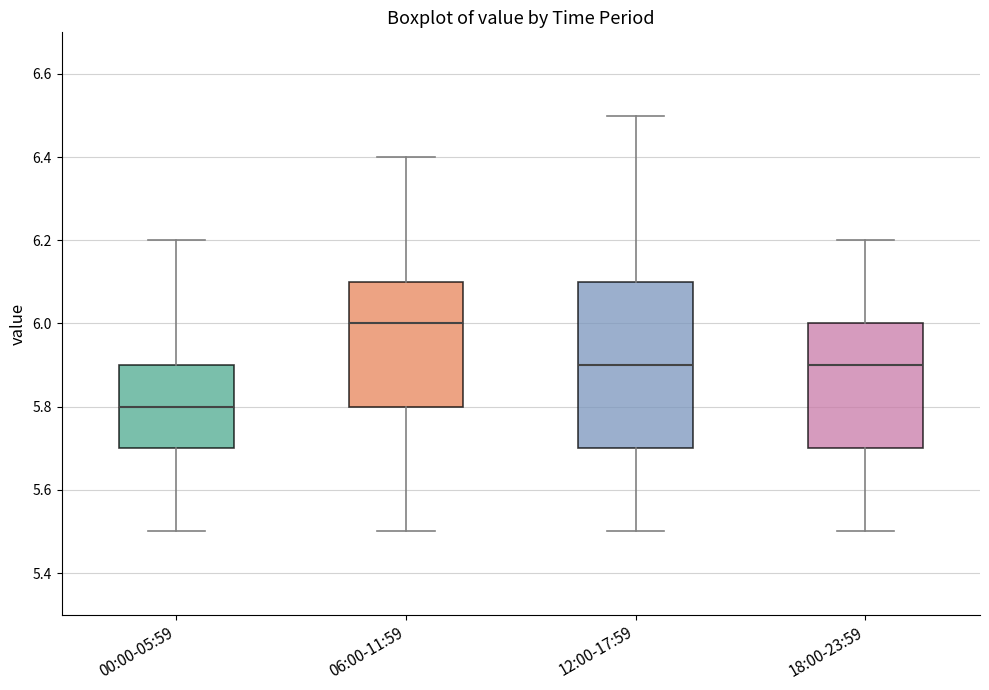

Which box has the lowest median line?

00:00-05:59